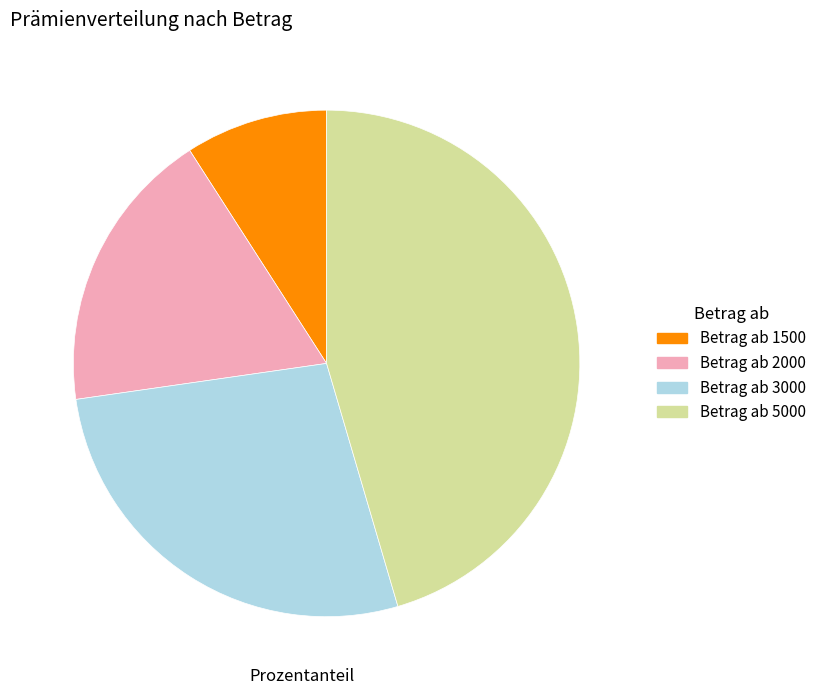

Rank the categories by value from highest to lowest.

Betrag ab 5000, Betrag ab 3000, Betrag ab 2000, Betrag ab 1500